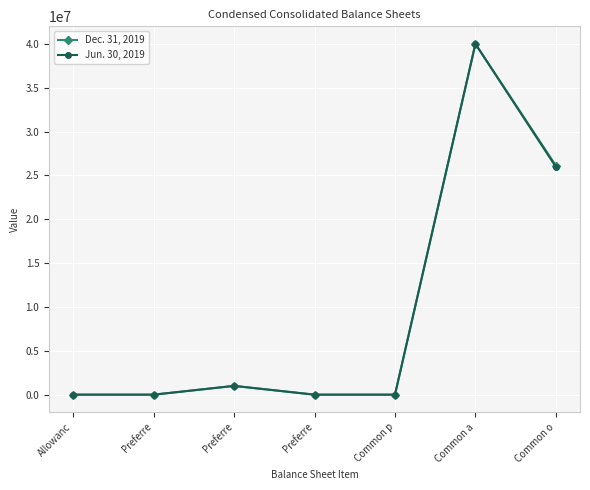

Count the number of data series in this chart.

2